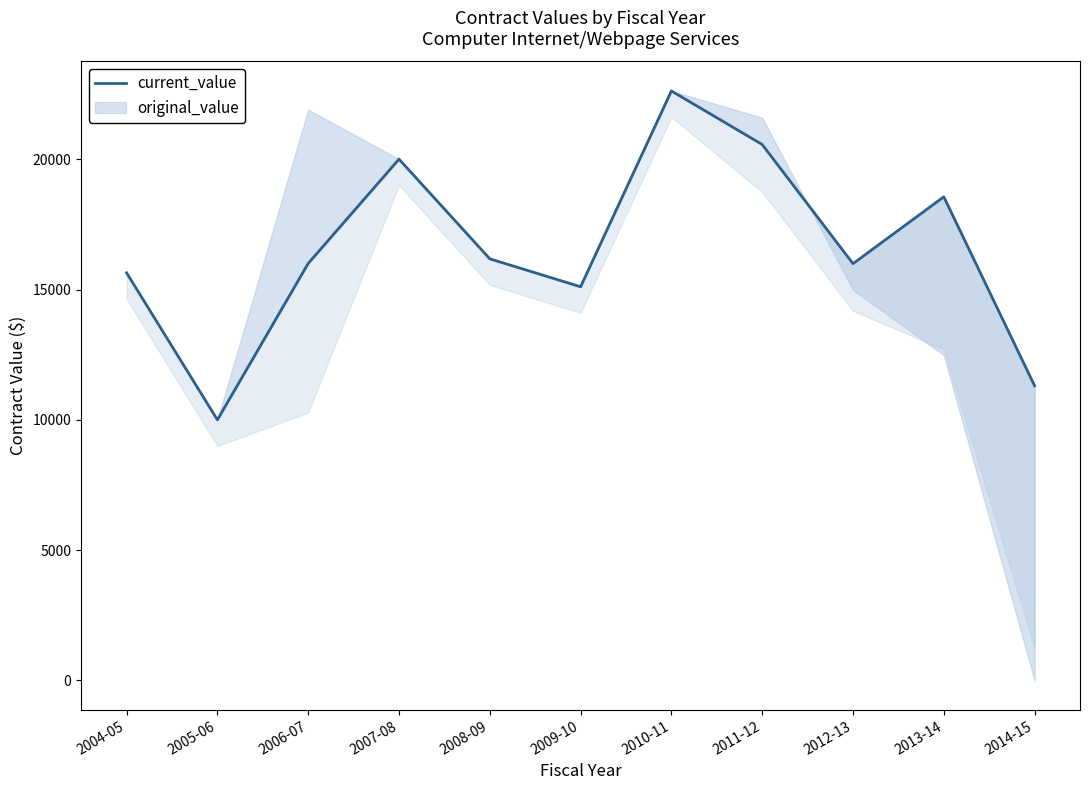

What is the average value?

16541.4